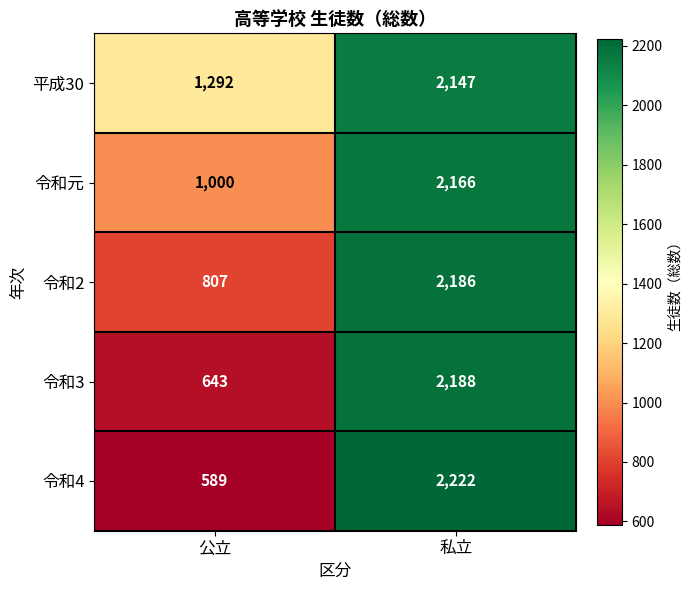

Reading left to right, extract all data points from this chart.

平成30: 1292	2147
令和元: 1000	2166
令和2: 807	2186
令和3: 643	2188
令和4: 589	2222